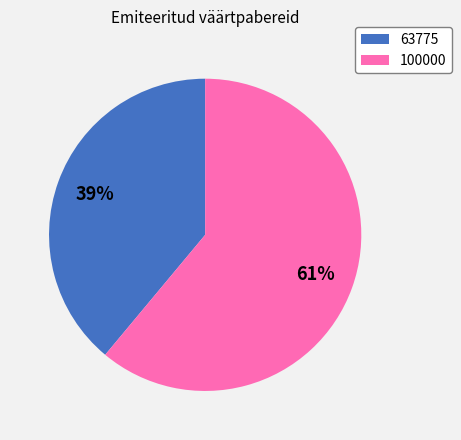

Approximately how many times larger is the value at 63775 compared to 100000?

0.6